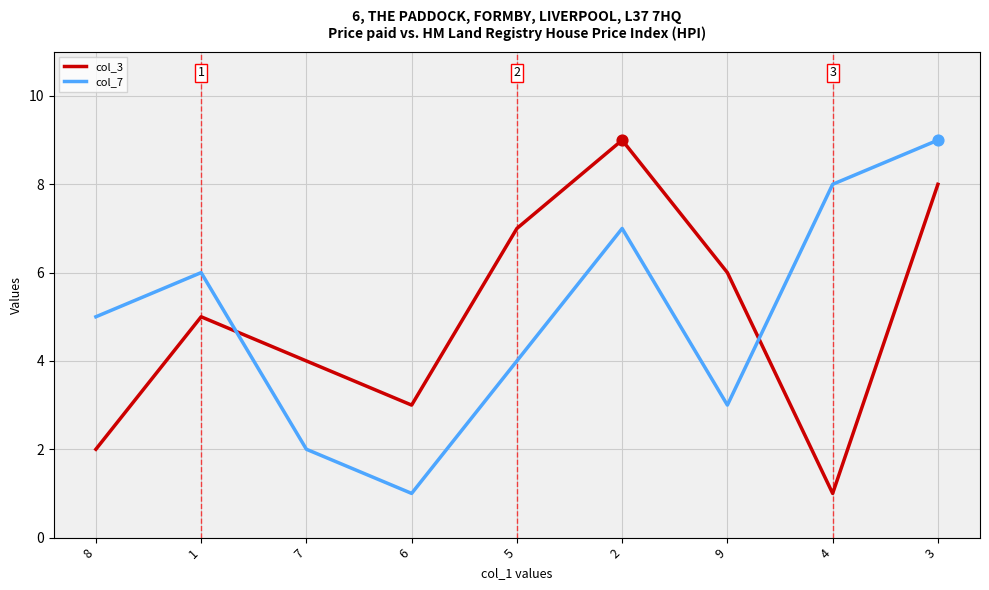

Is the value of col_3 at 9 greater than the value of col_7 at 2?

No